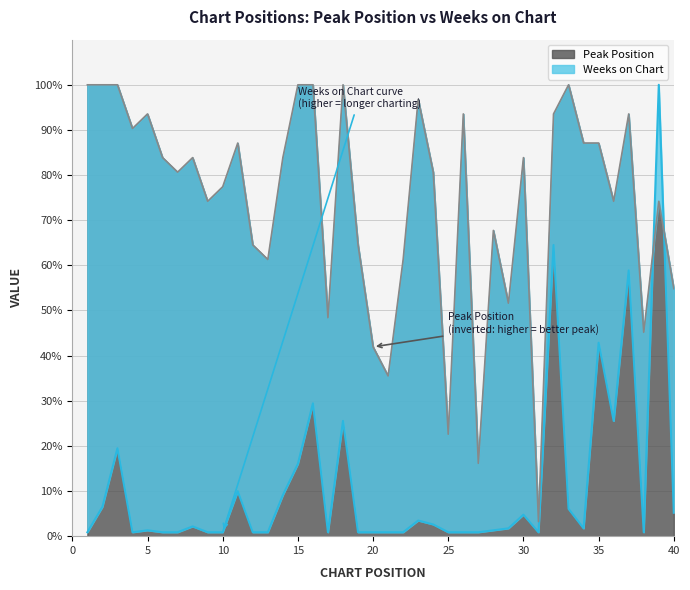

Which has a higher value, 39 or 15?

15